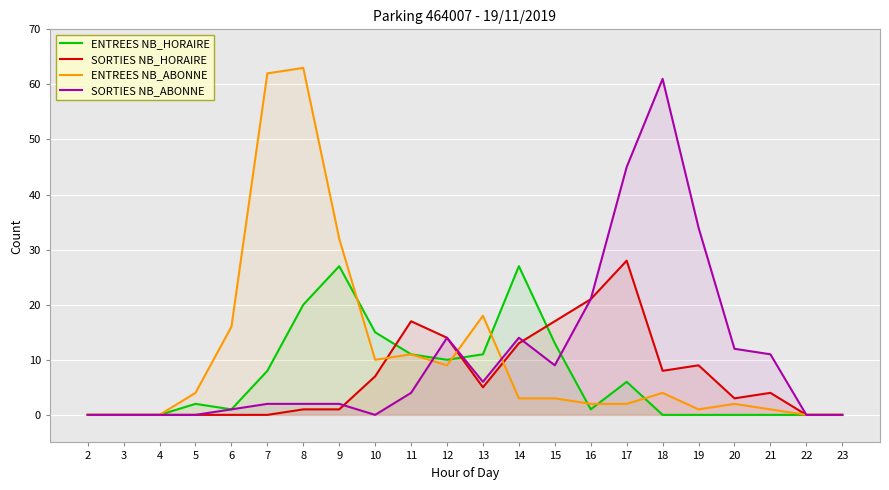

Between 16 and 7, which is larger?

7